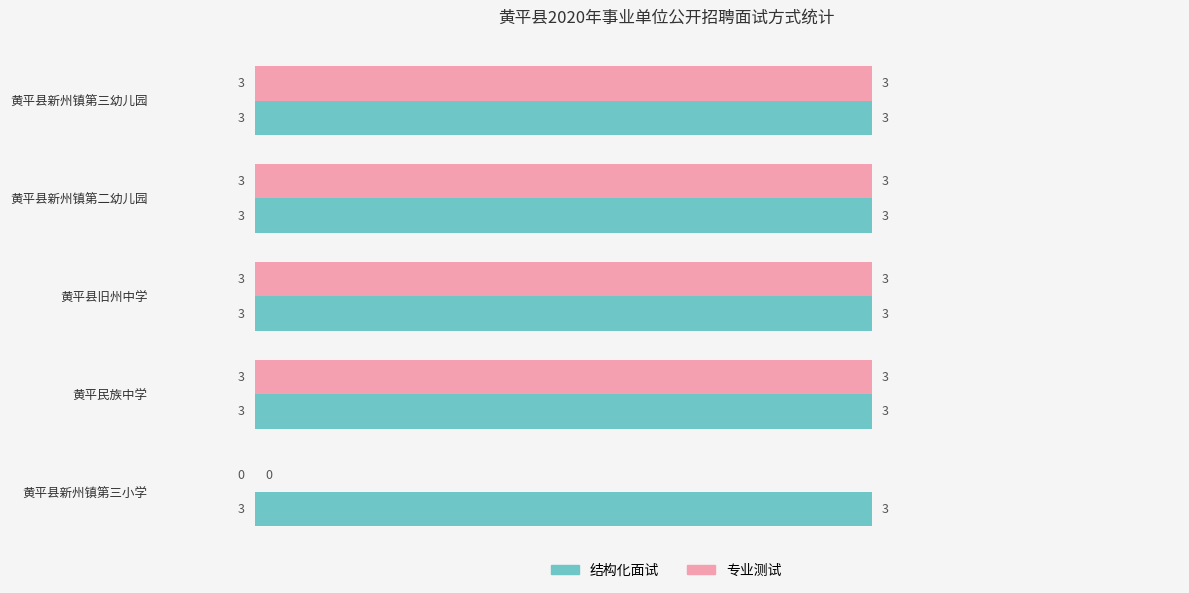

Which series has the largest total across all categories?

结构化面试